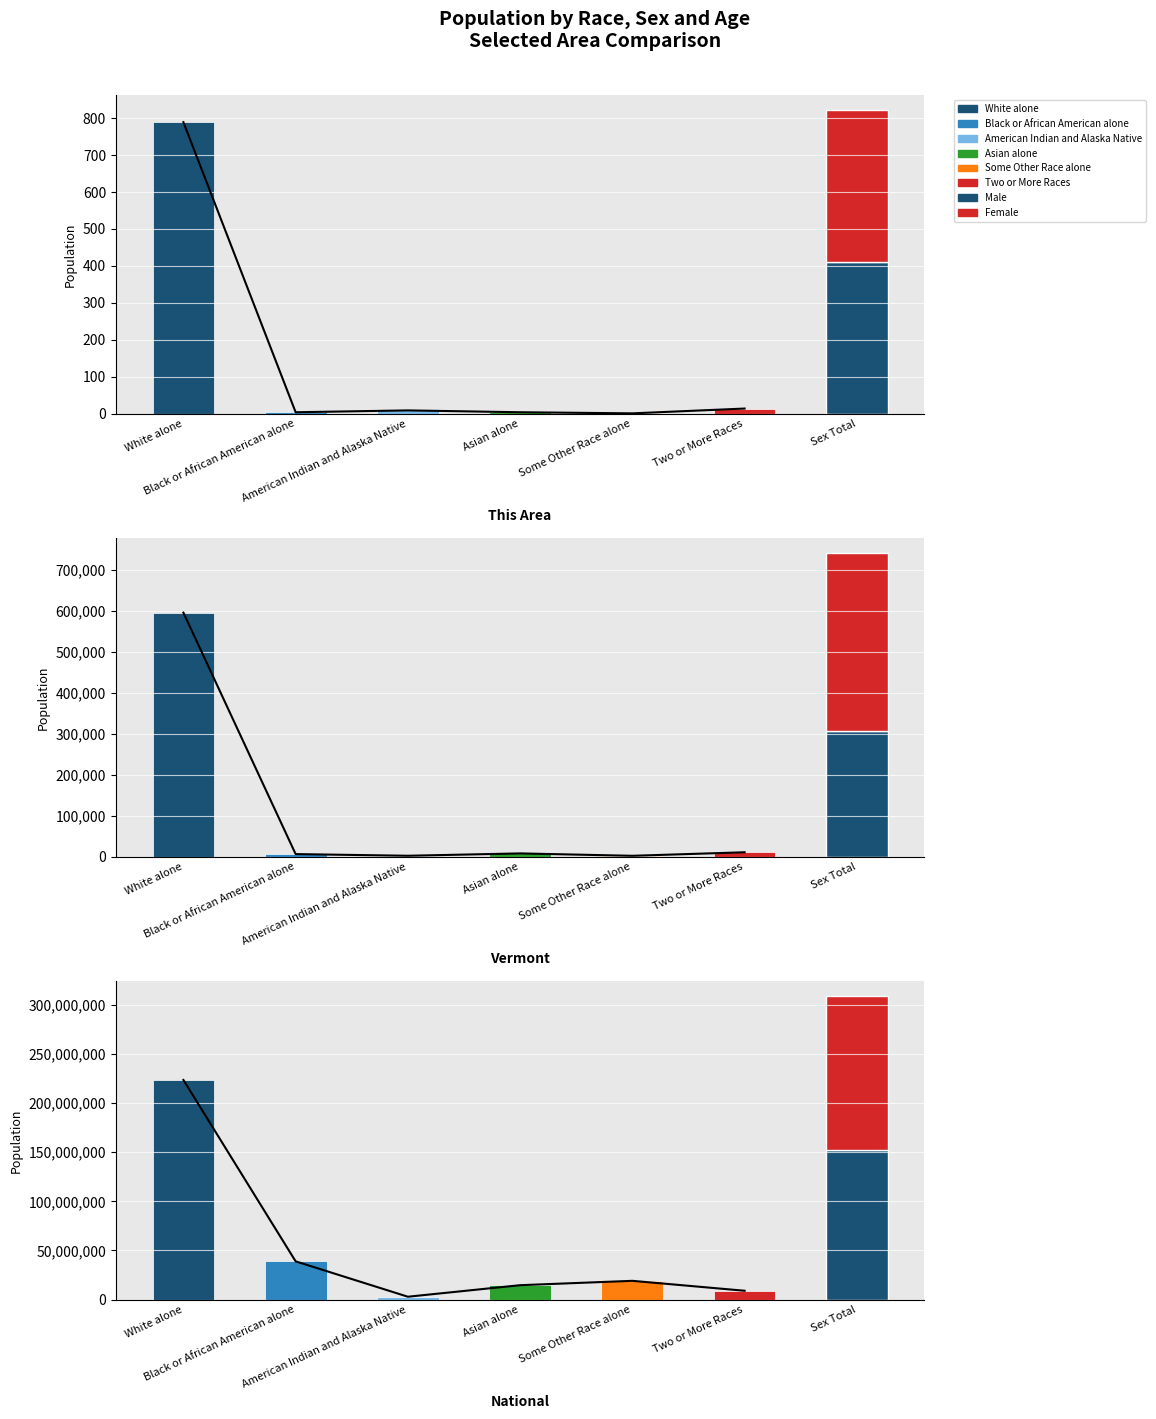

What is the smallest value displayed?

1